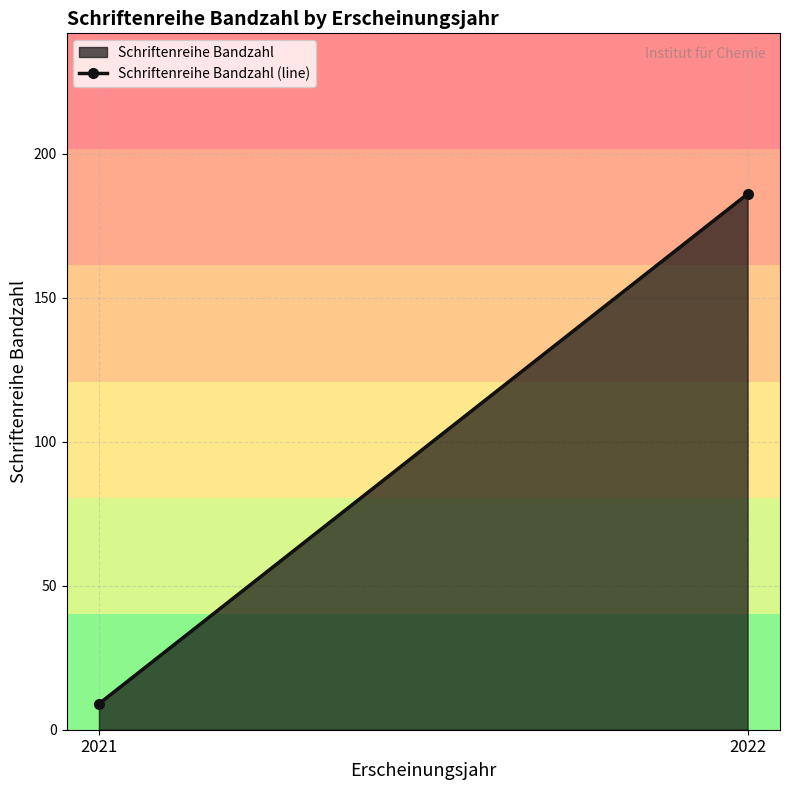

Which category has the highest value across all series?

2022